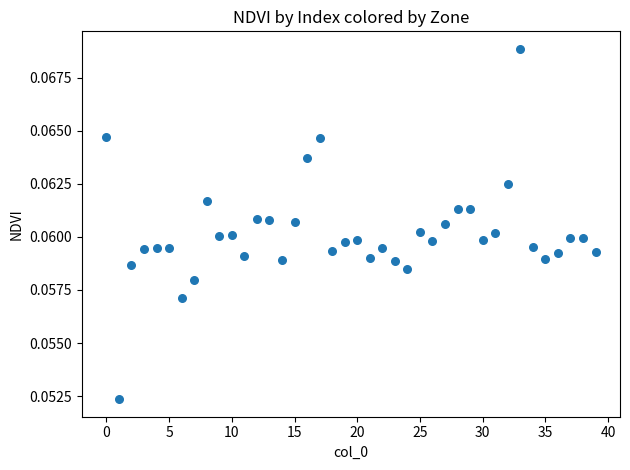

How many points are shown in the scatter plot?

40